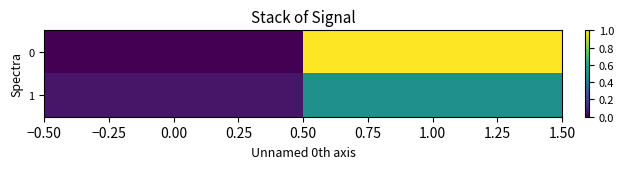

Reading right to left, what are all the values shown in this chart?

0: 1.00=1.0	0.00=0.0
1: 1.00=0.5	0.00=0.1